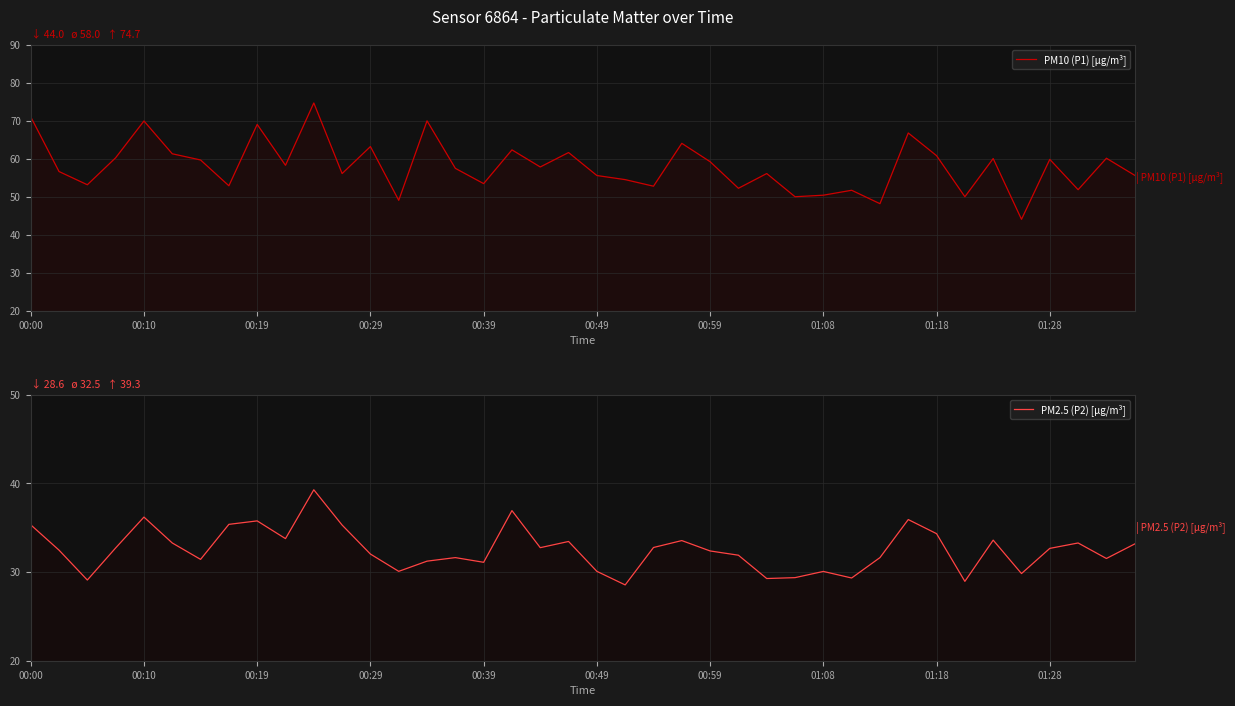

What is the average value of the PM10 (P1) [µg/m³] series?

58.0